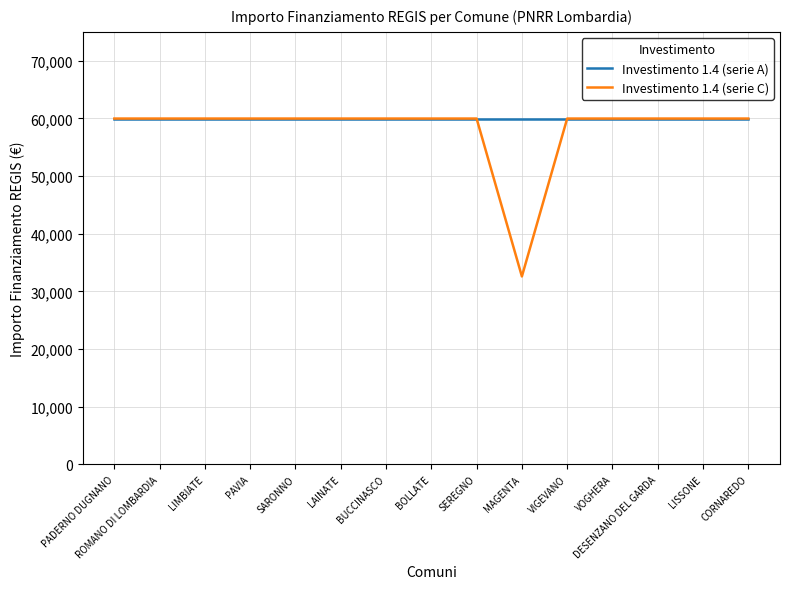

Rank the series by their average value, from highest to lowest.

Investimento 1.4 (serie A), Investimento 1.4 (serie C)